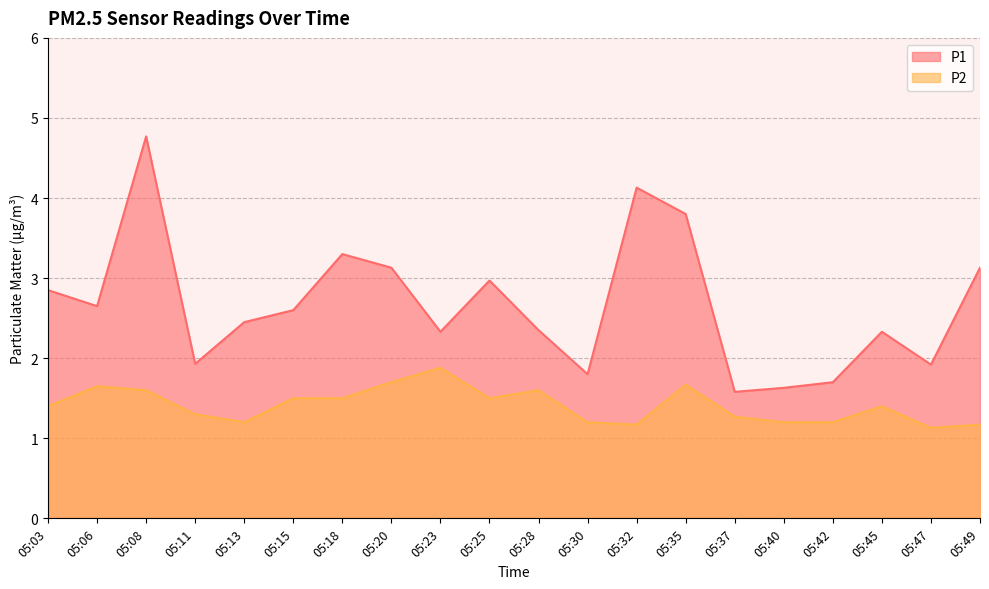

Does the chart have visible grid lines?

Yes